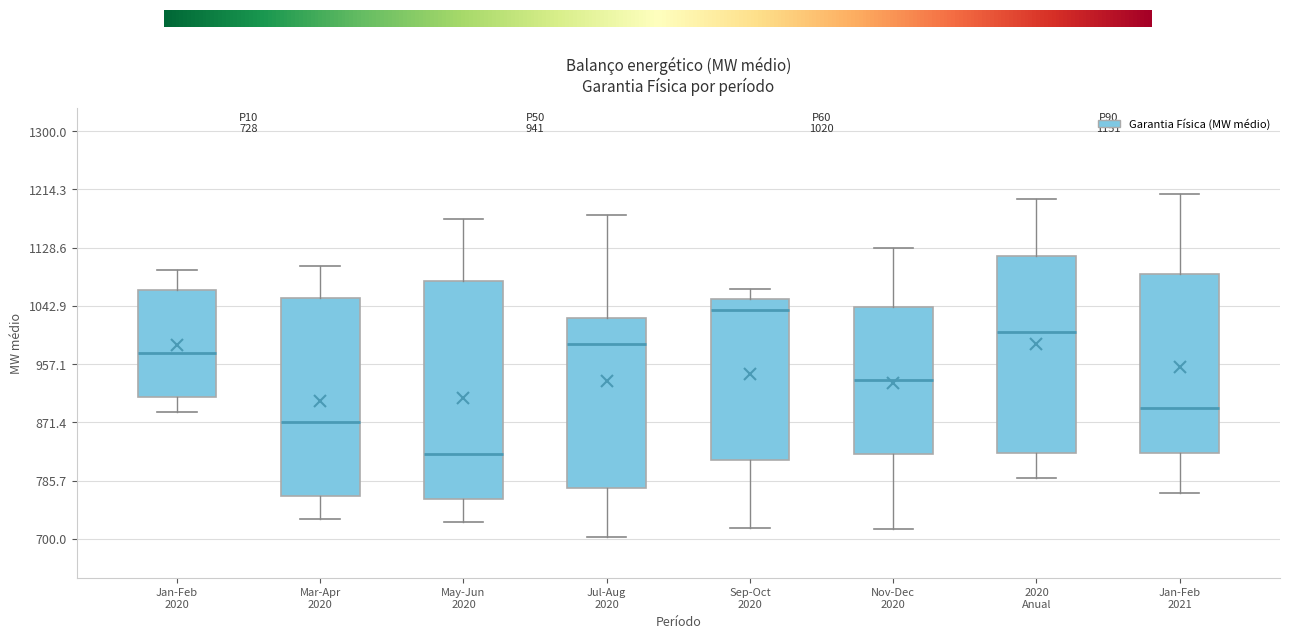

Which box has the highest median line?

Sep-Oct 2020